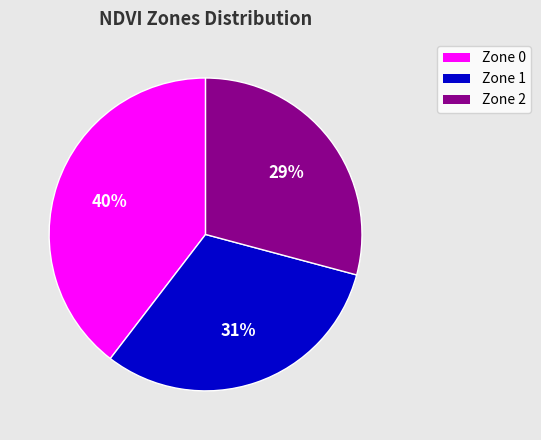

The Zone 0 slice represents 46% of the pie. True or false?

False